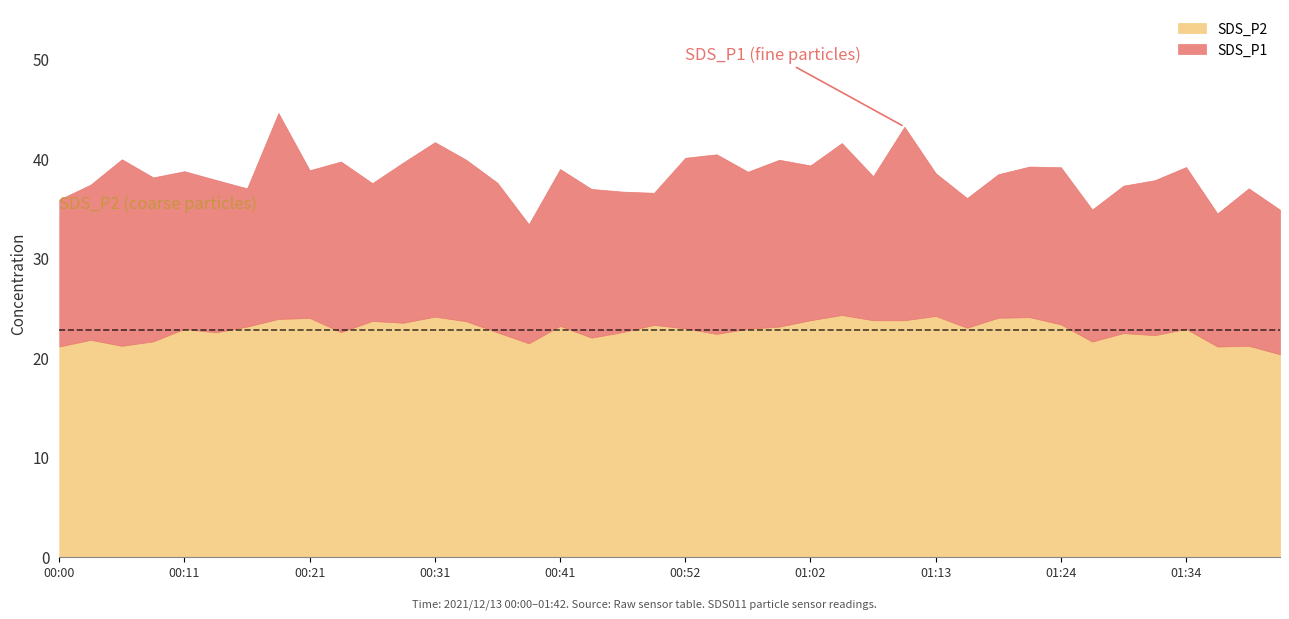

True or false: SDS_P2 and SDS_P1 cross at least once.

False